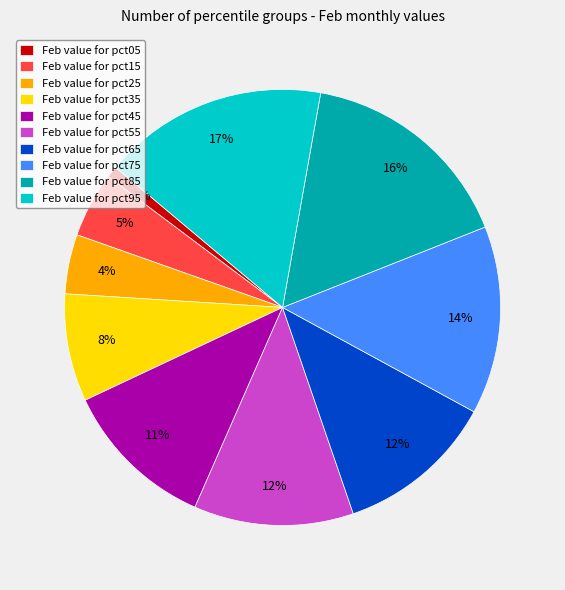

To the nearest percent, what percentage of the pie is Feb value for pct45?

11%